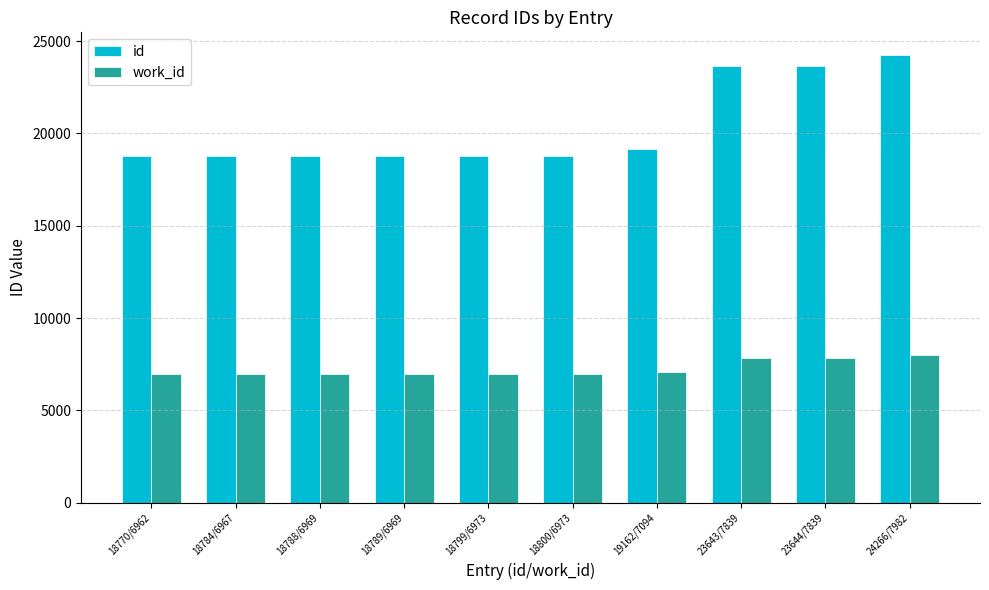

What is the maximum value for id?

24266